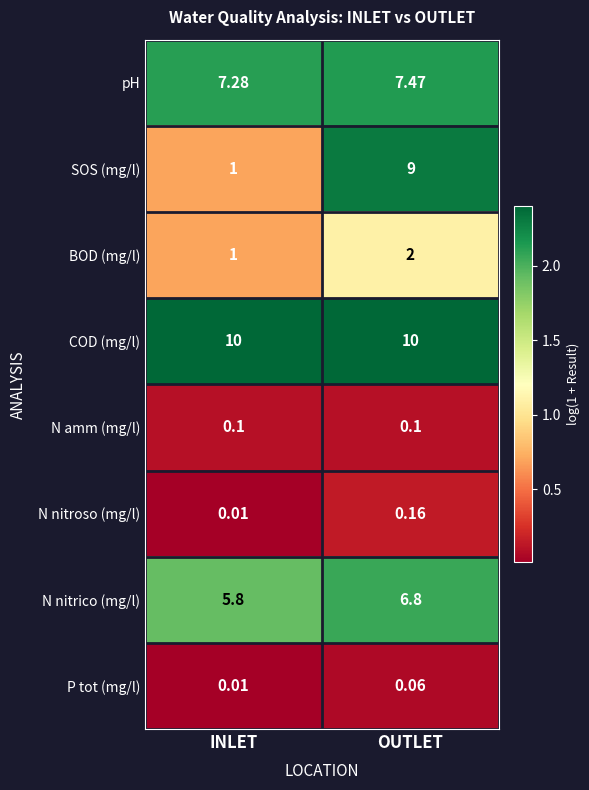

Which series has the widest spread of values?

SOS (mg/l)